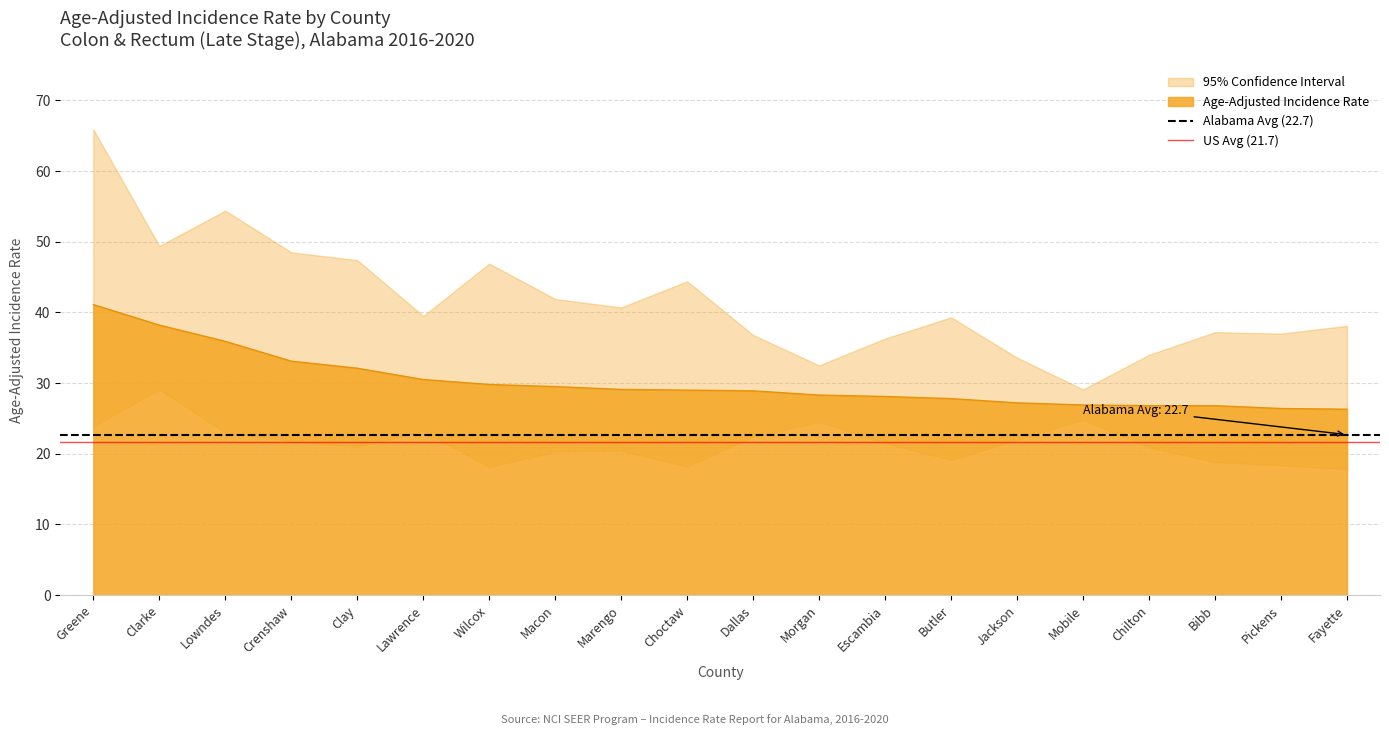

The value of Age-Adjusted Incidence Rate at Jackson is 27.2. True or false?

True